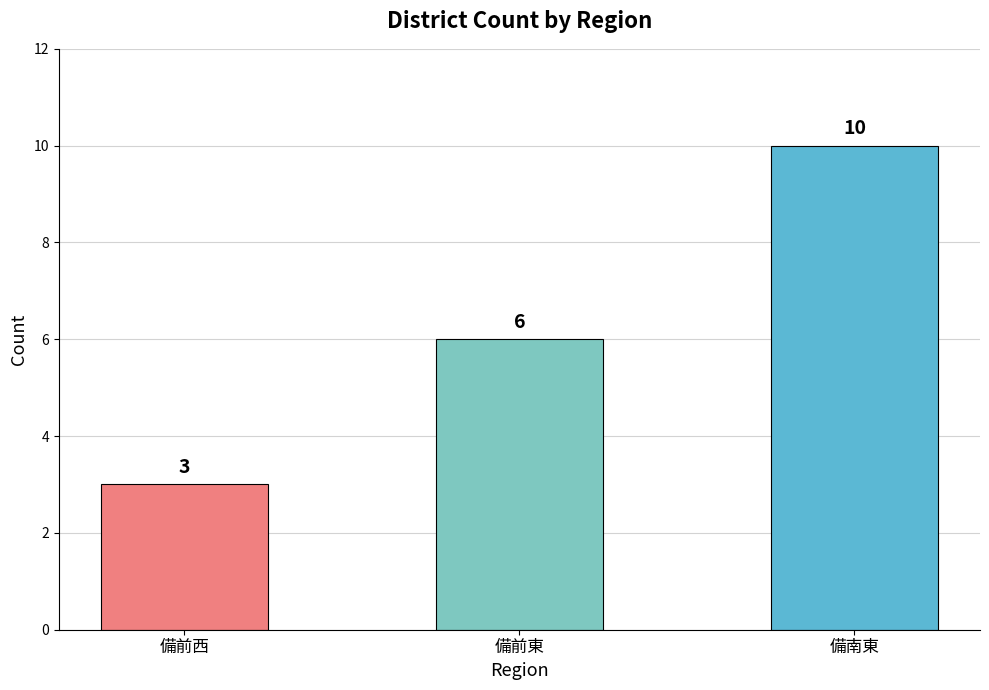

How many categories are shown in the chart?

3